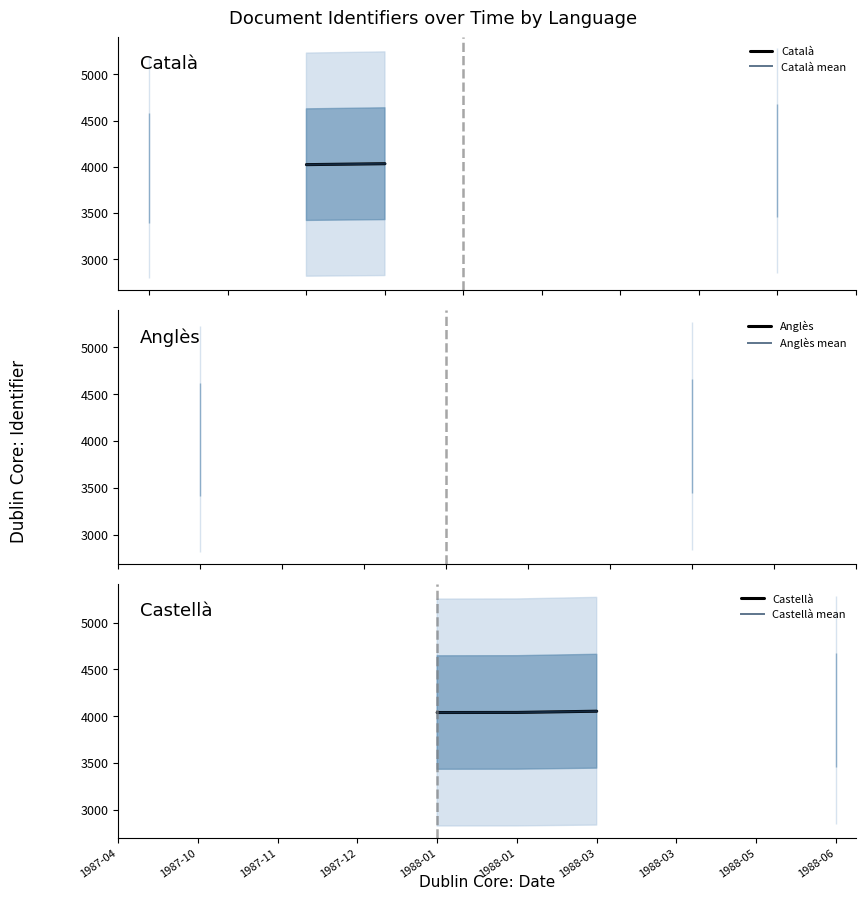

True or false: Anglès mean has more than 0 interior local peaks.

False